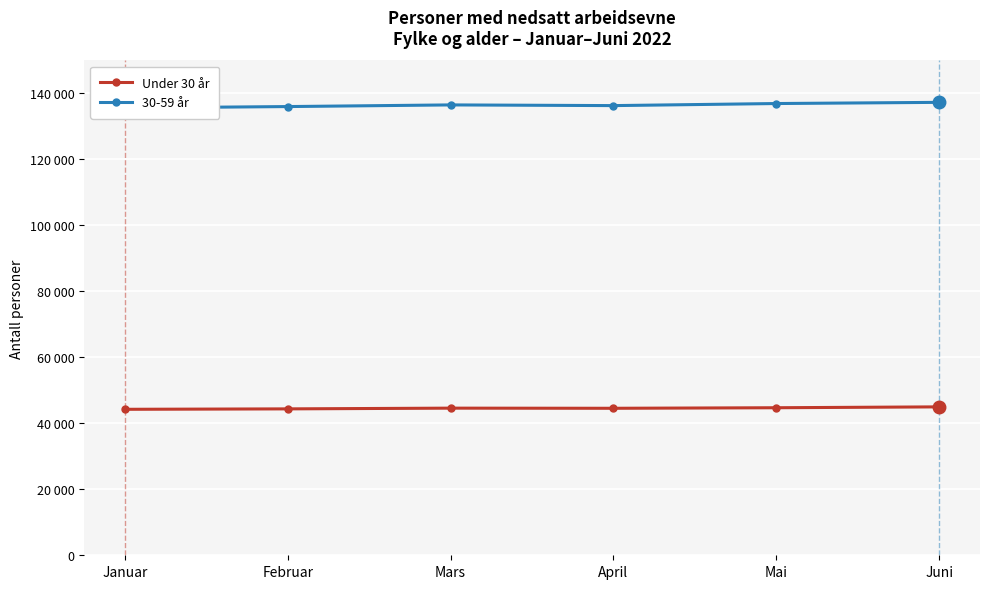

What is the value of the 30-59 år point at the 5th from the left?

136945